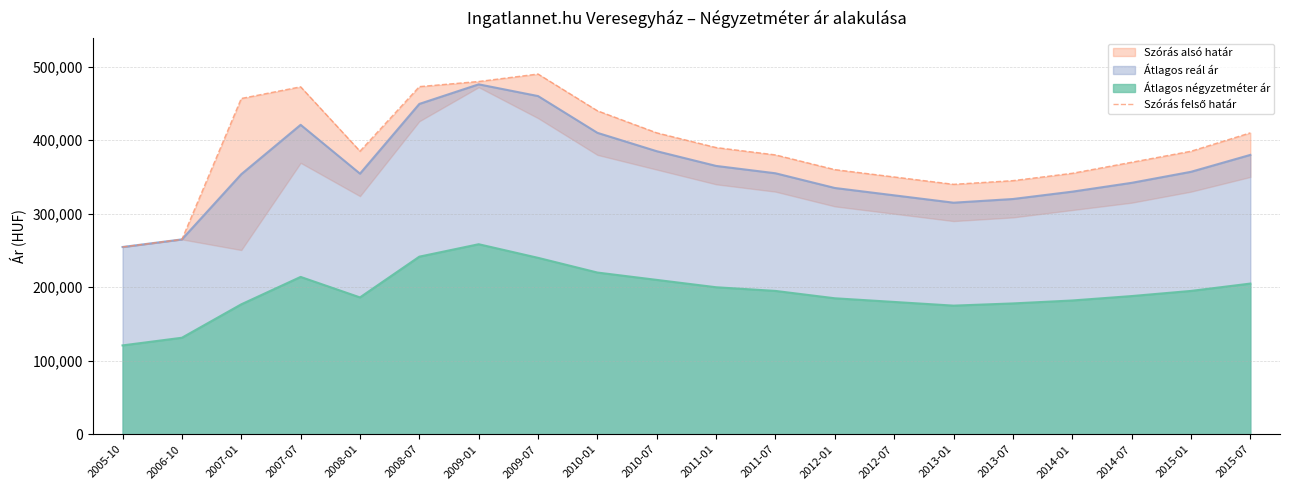

Reading left to right, extract all data points from this chart.

254735	265084	456757	472618	385075	472876	479851	490000	440000	410000	390000	380000	360000	350000	340000	345000	355000	370000	385000	410000